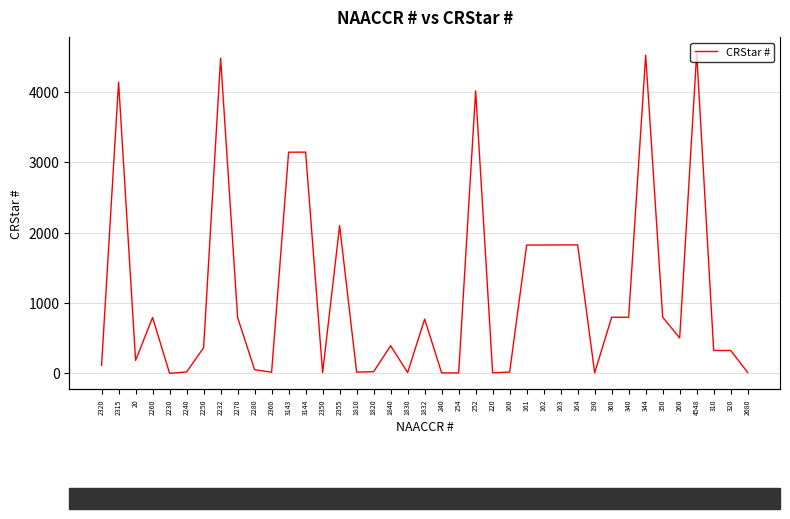

What is the label of the 10th point from the right?

190